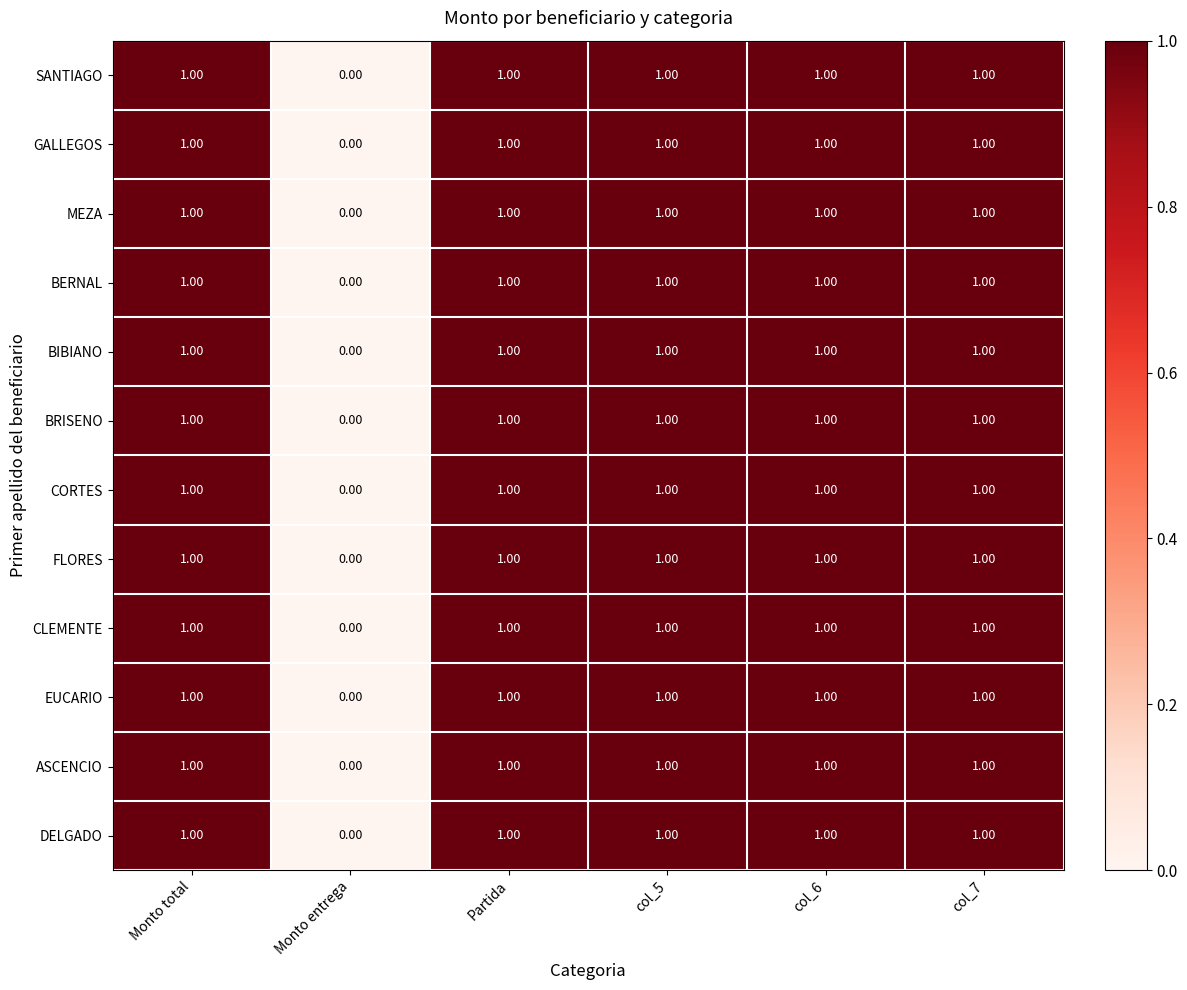

What is the total value across all series at col_6?

12